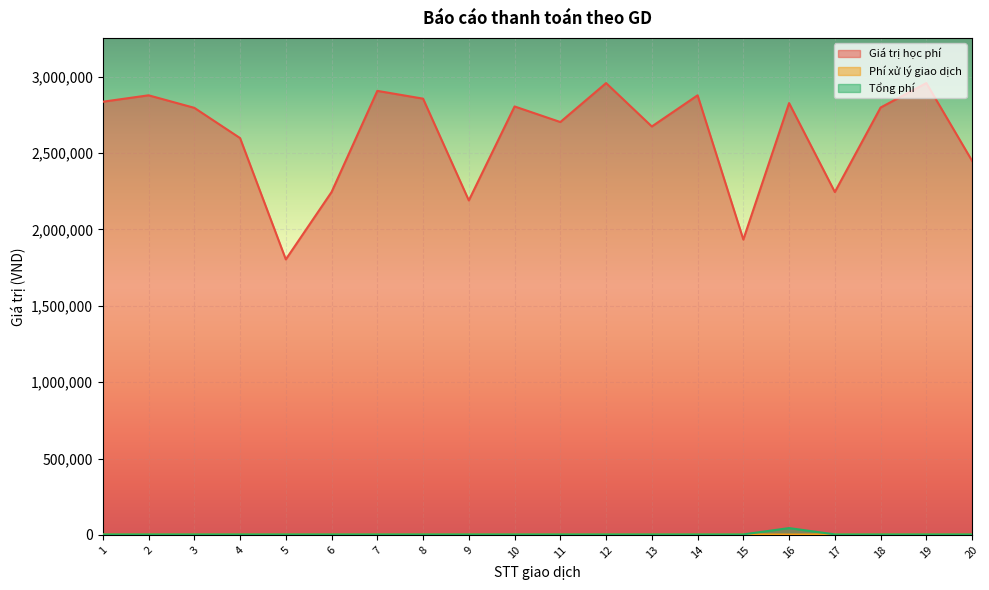

How many values in the Tổng phí series exceed 3300?

1